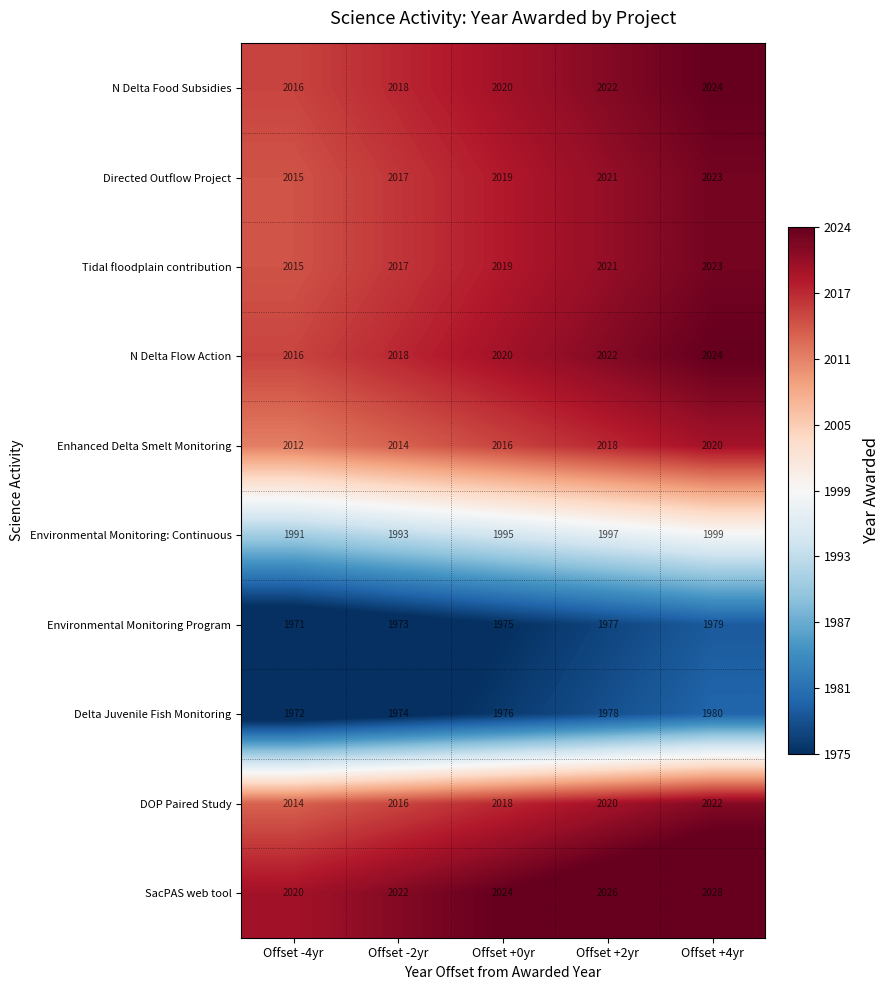

Rank the categories by Delta Juvenile Fish Monitoring value from lowest to highest.

Offset -4yr, Offset -2yr, Offset +0yr, Offset +2yr, Offset +4yr